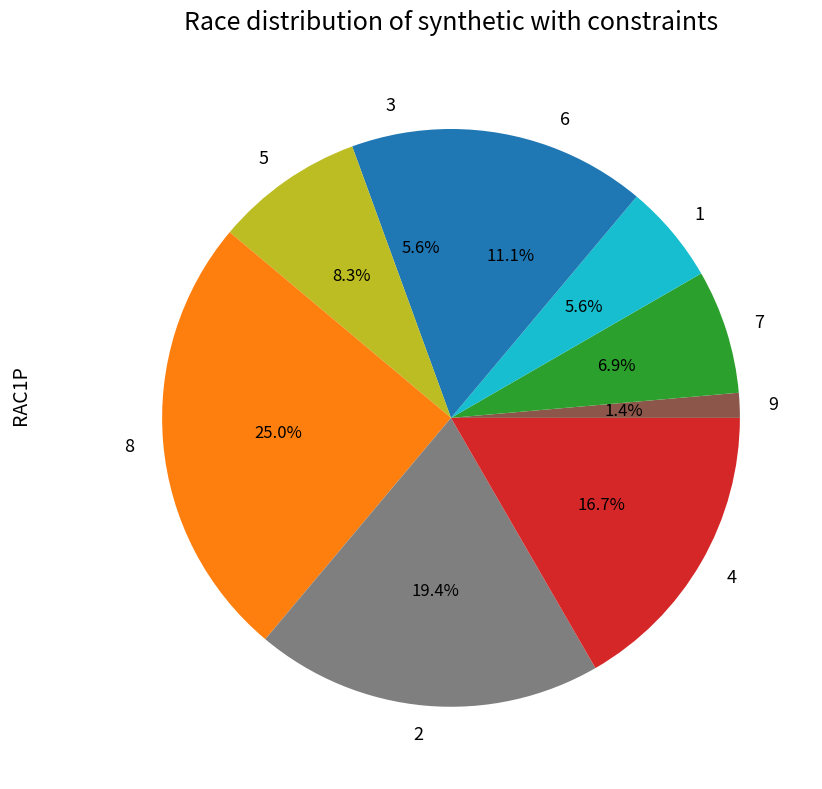

How much of the chart is everything except 6?

88.9%